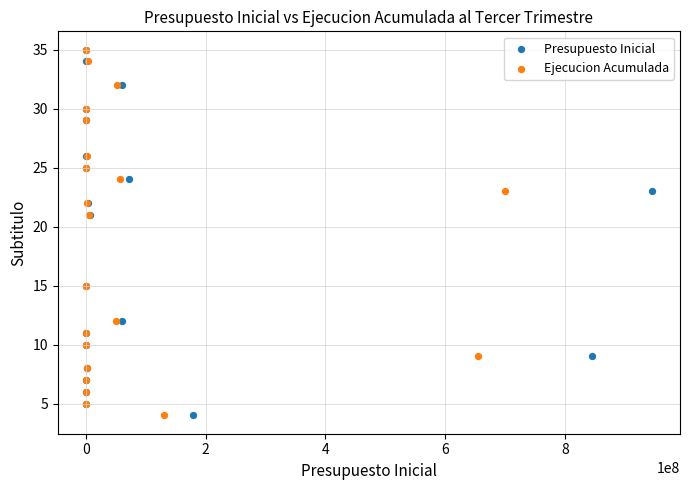

What are all the series names shown in the legend?

Presupuesto Inicial, Ejecucion Acumulada